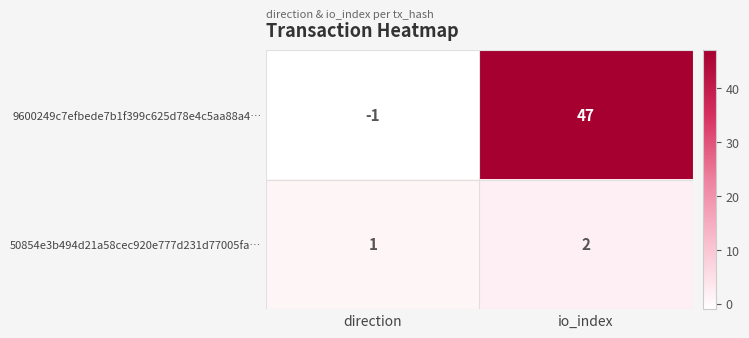

At which category is the sum across all series the highest?

io_index